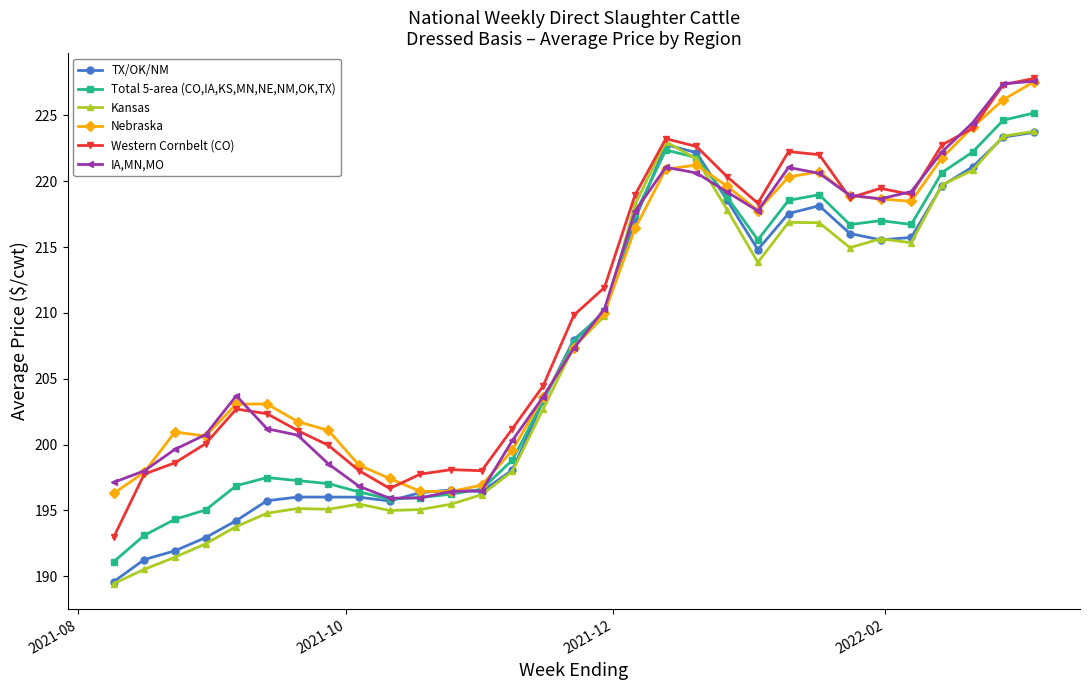

Count the number of categories in the chart.

31